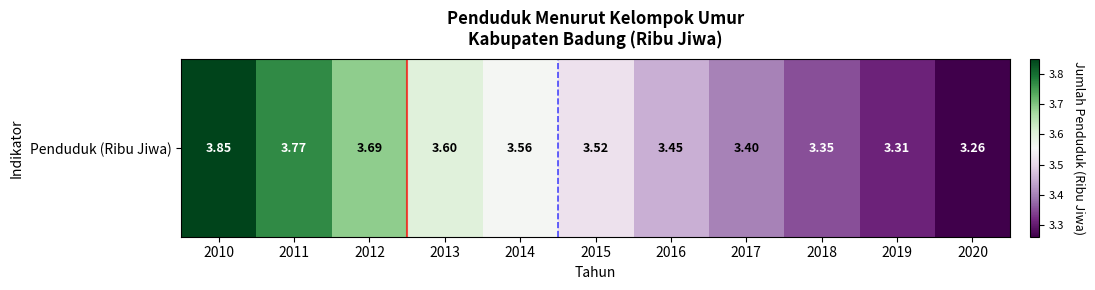

Reading left to right, extract all data points from this chart.

2010=3.9	2011=3.8	2012=3.7	2013=3.6	2014=3.6	2015=3.5	2016=3.5	2017=3.4	2018=3.4	2019=3.3	2020=3.3